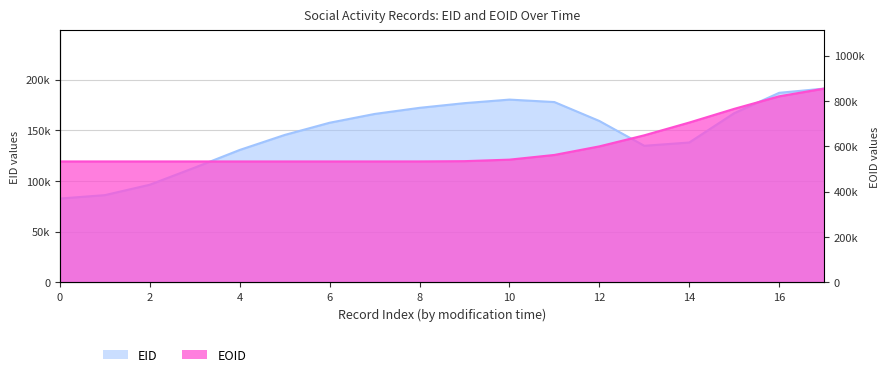

True or false: the data shows 914235.8 at 12.

False